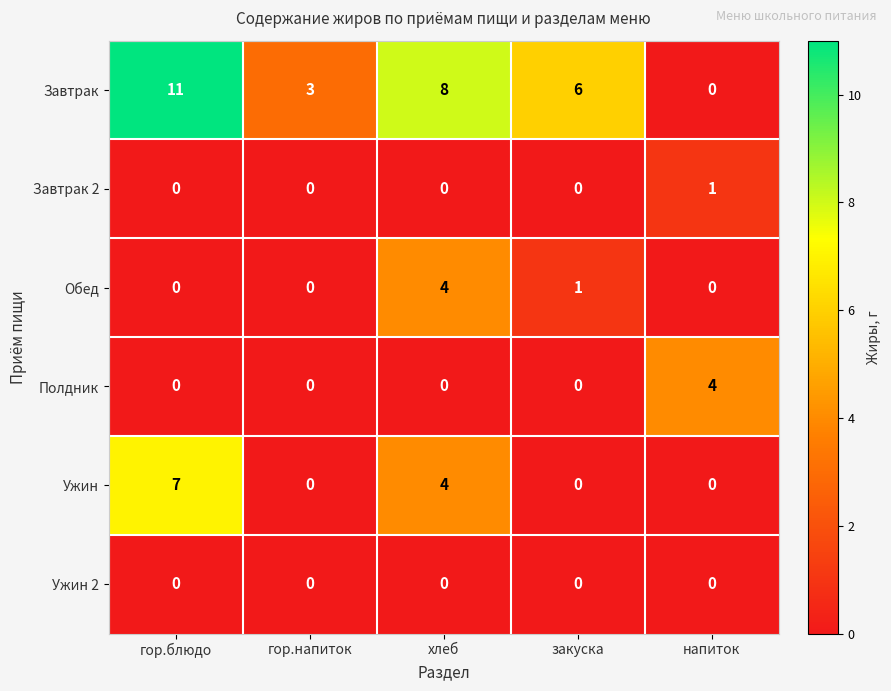

Which series has the largest total across all categories?

Завтрак